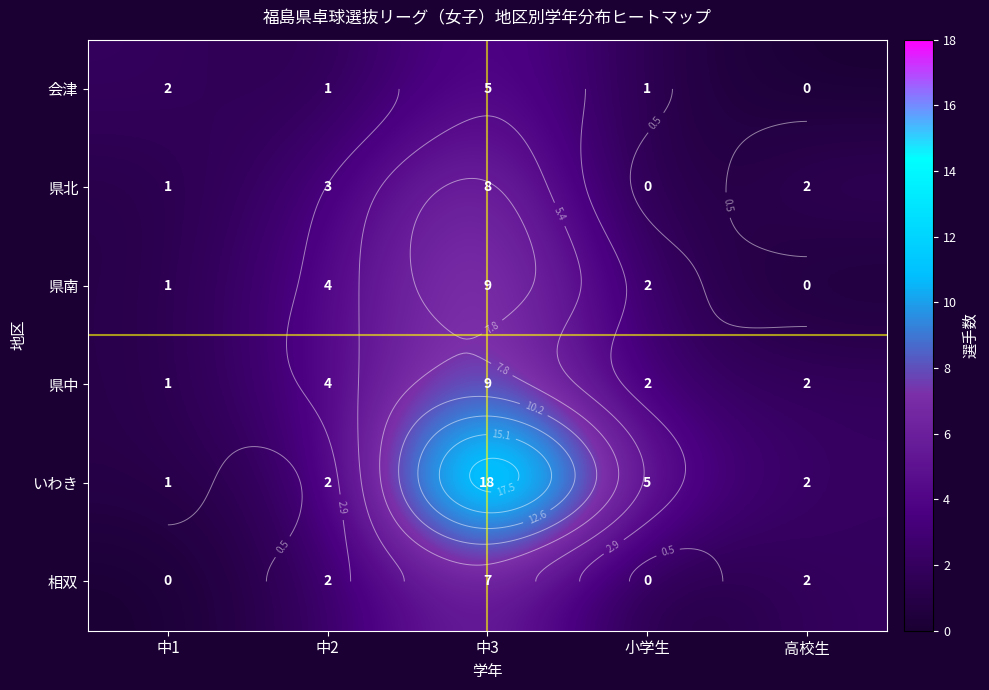

Count the number of categories in the chart.

5